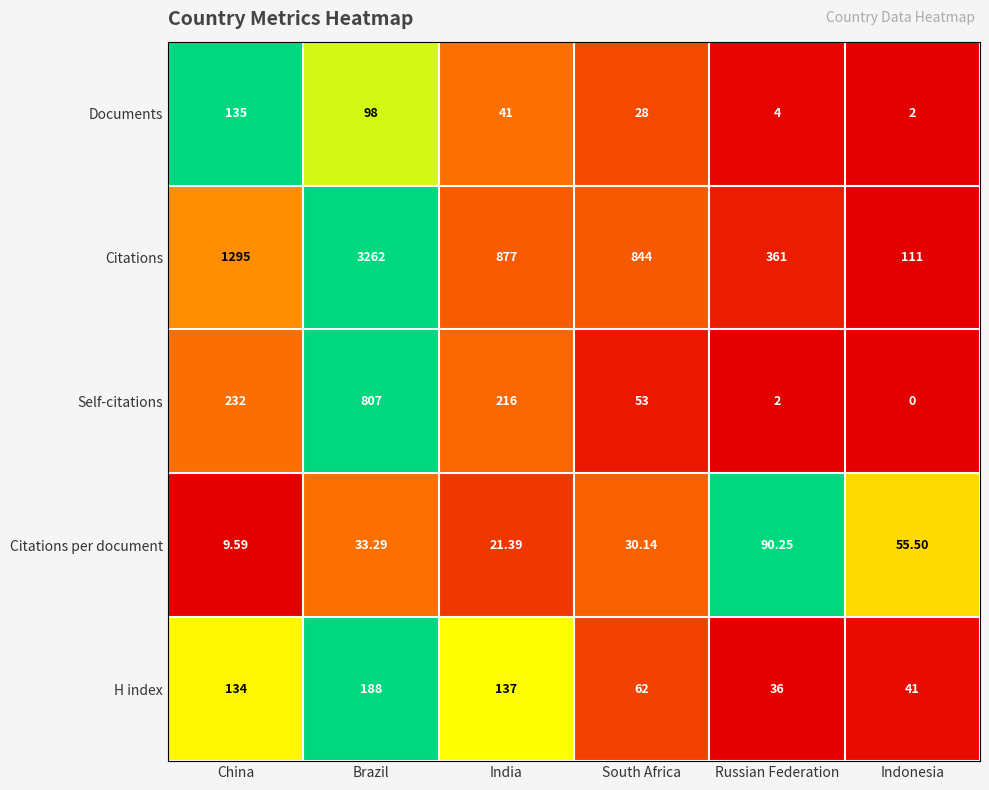

List the series in order of their peak value, highest first.

Citations, Self-citations, H index, Documents, Citations per document